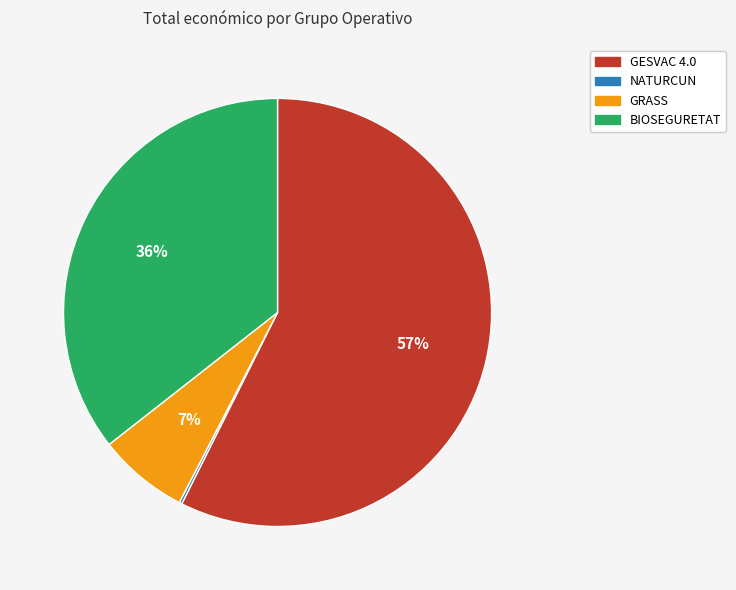

Is it true that GRASS is 7% of the pie?

True